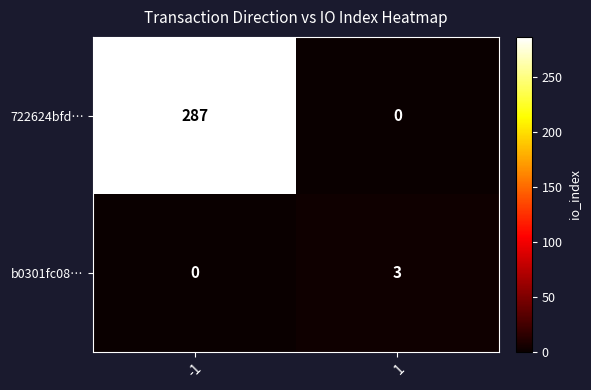

Reading left to right, extract all data points from this chart.

722624bfd…: 287	0
b0301fc08…: 0	3